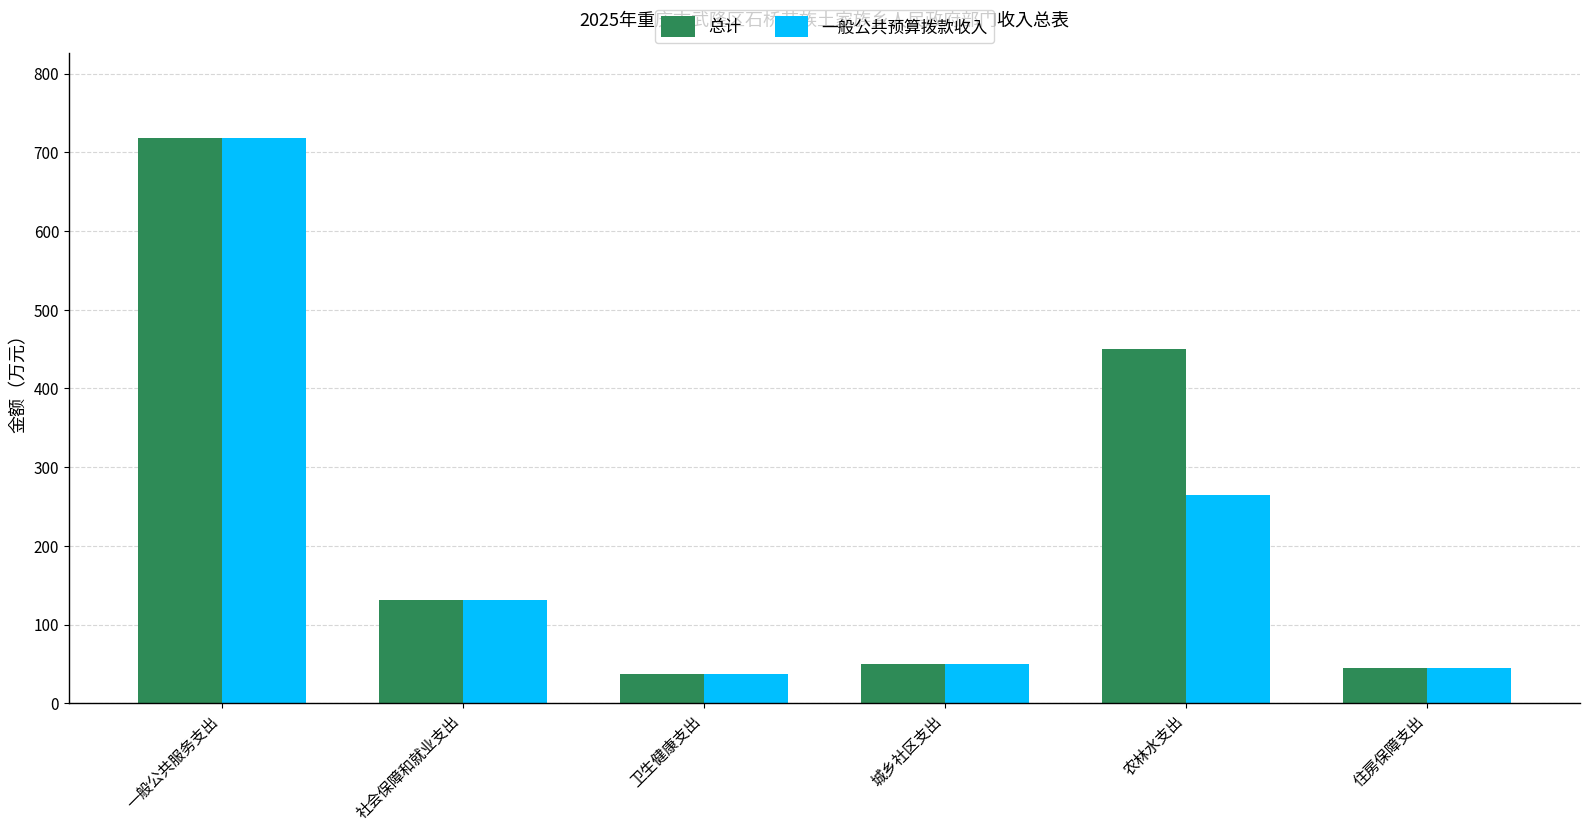

How many distinct data groups are displayed?

2